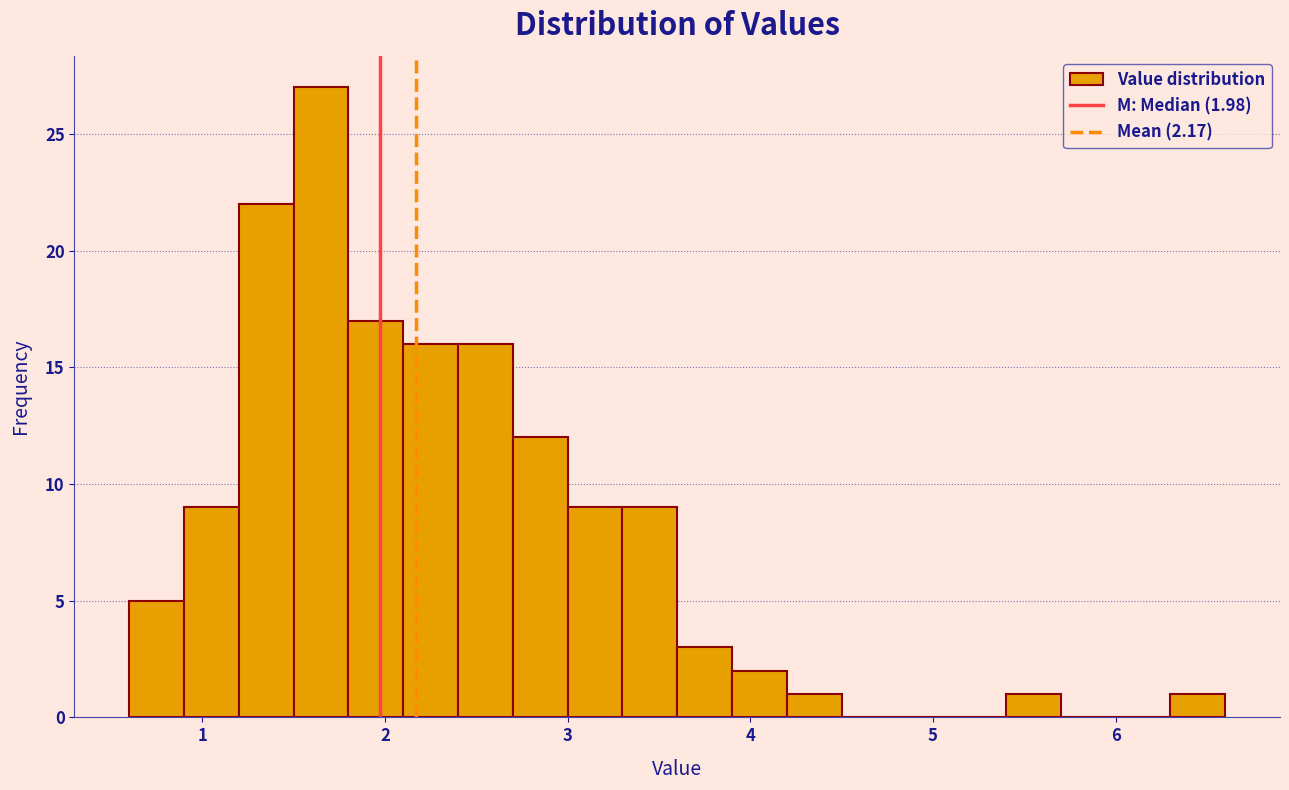

Read against the x-axis, roughly where is the centre of the tallest bar?

1.7